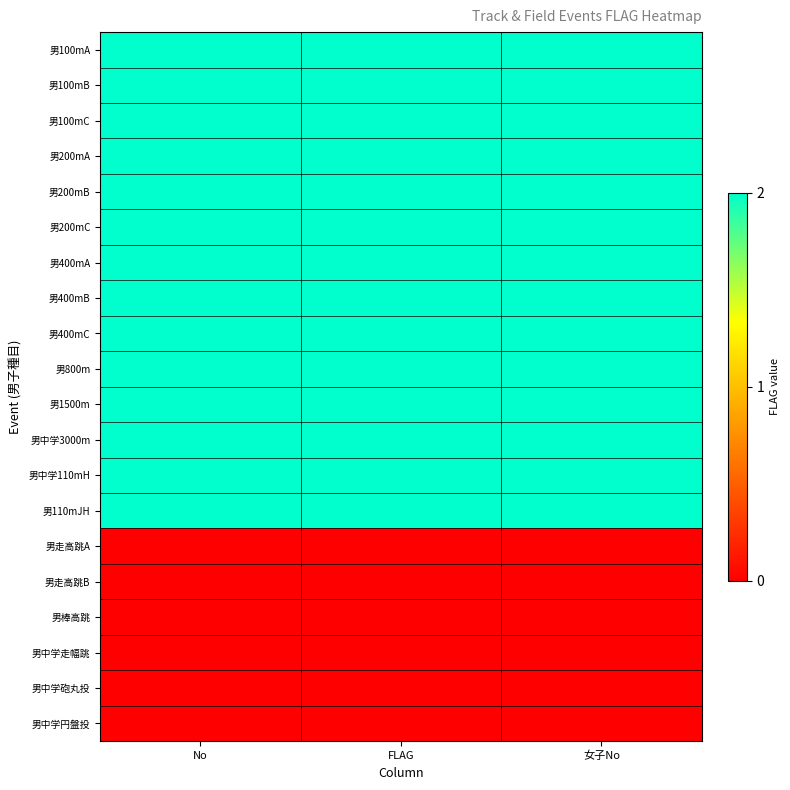

At how many categories does at least one series exceed 1?

3